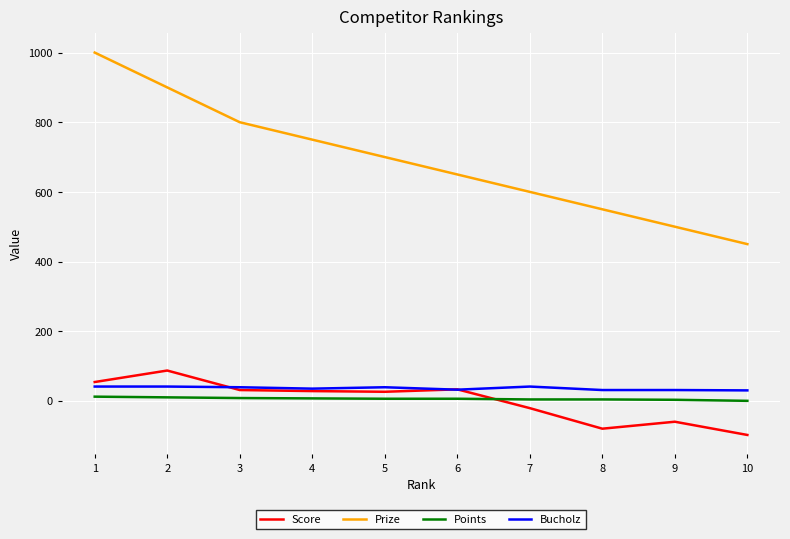

What is the smallest value displayed?

-98